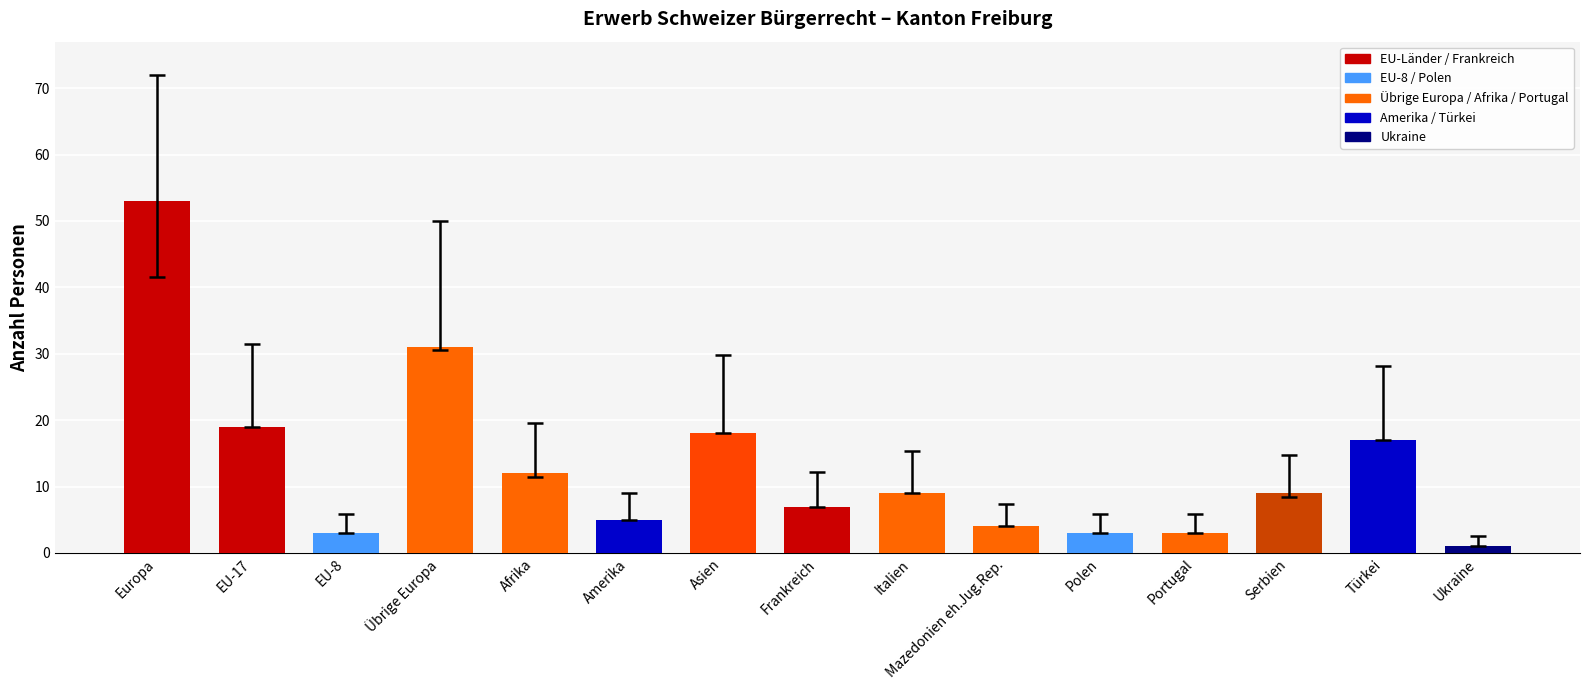

Reading right to left, list all the values displayed in this chart.

1	17	9	3	3	4	9	7	18	5	12	31	3	19	53